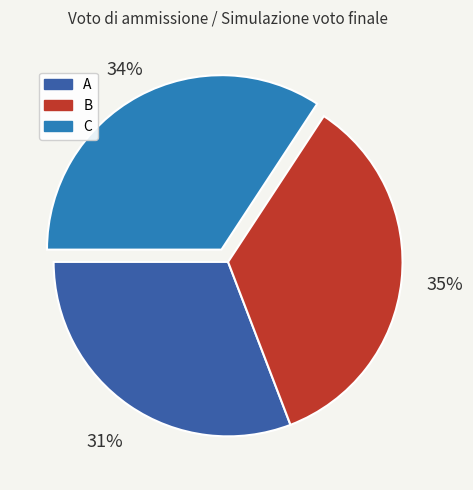

Is it true that B is 35% of the pie?

True